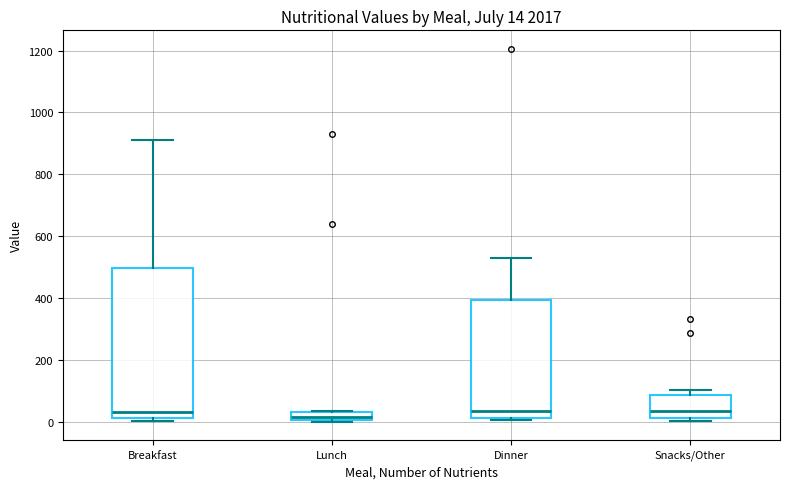

Comparing the boxes themselves (not the whiskers), which one is the tallest?

Breakfast